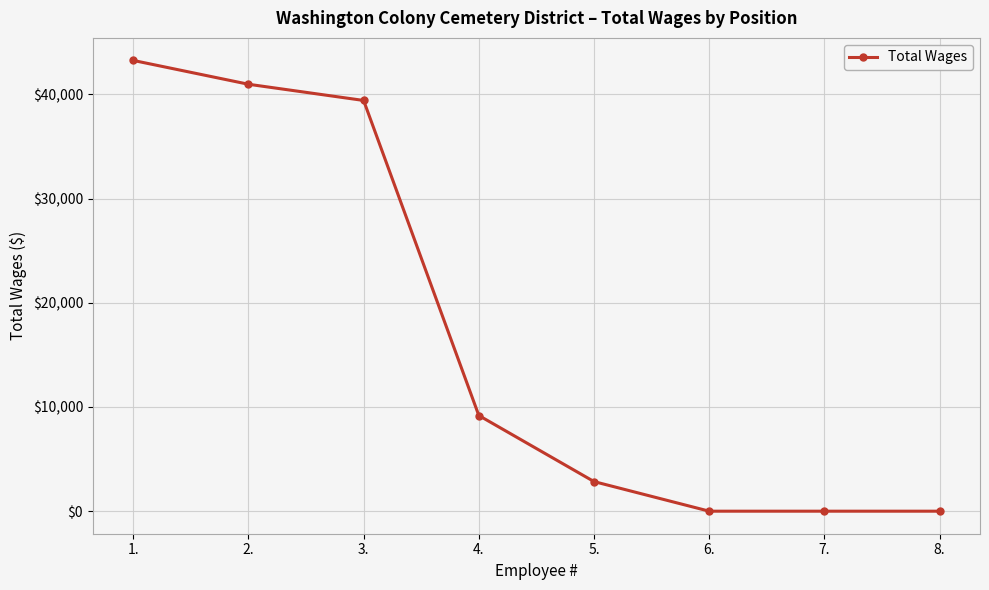

Reading left to right, list all the values displayed in this chart.

1.=43260	2.=40974	3.=39418	4.=9182	5.=2840	6.=0	7.=0	8.=0